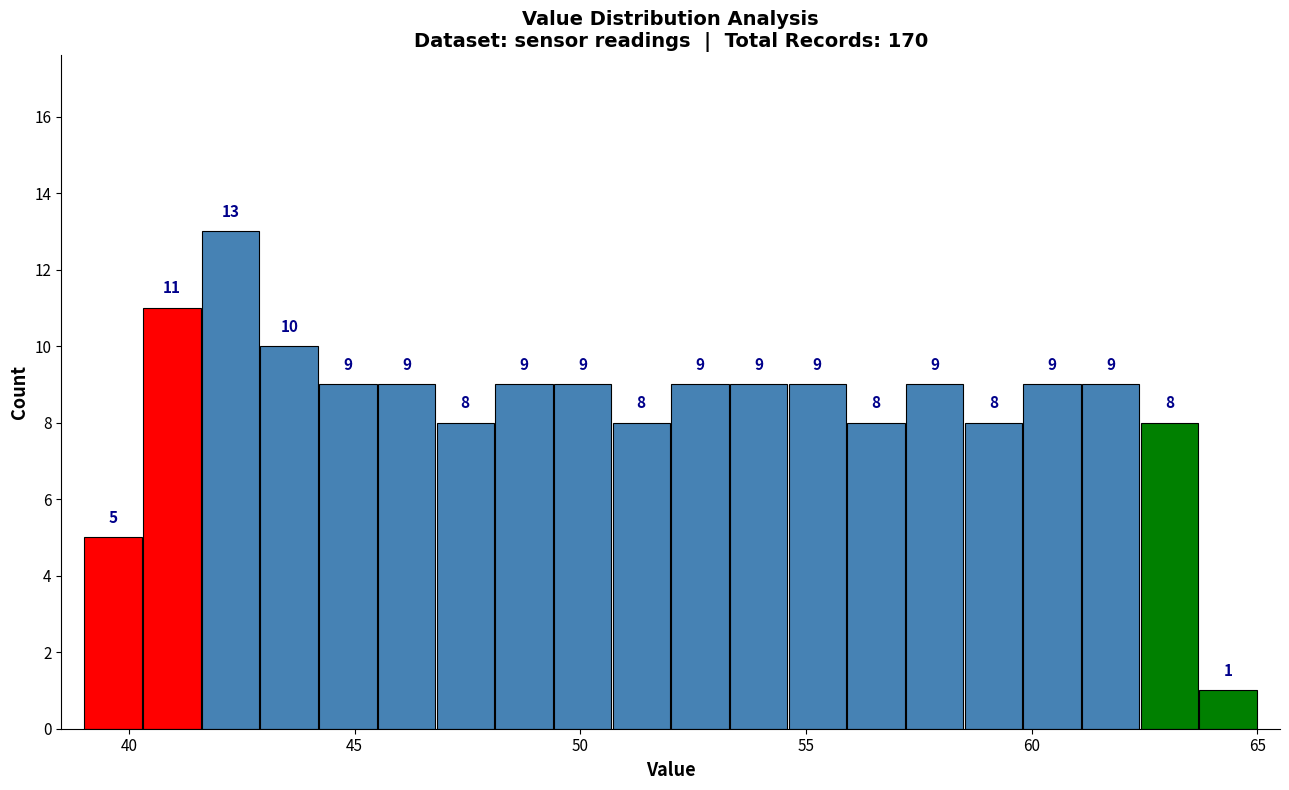

Around what value on the x-axis is the tallest bar? Give the approximate position of its centre, as read against the axis.

42.5